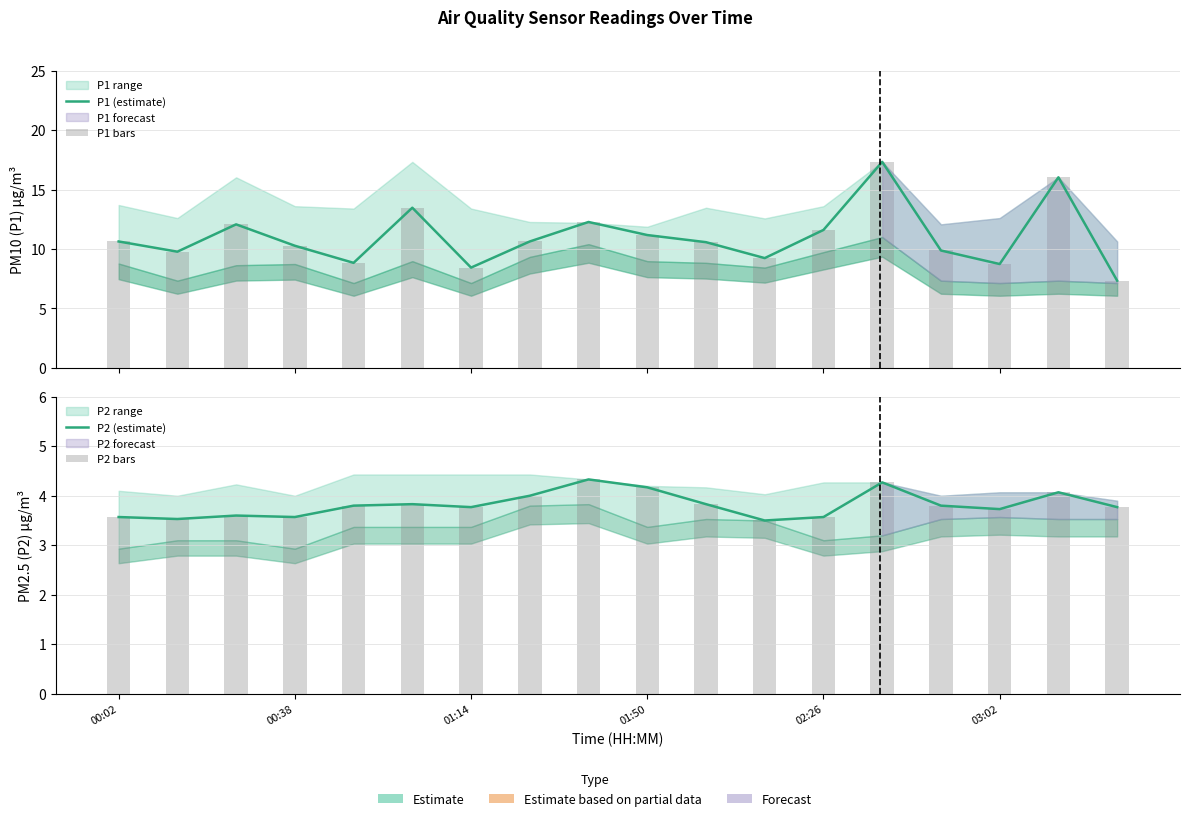

Reading left to right, extract all data points from this chart.

P1 (estimate): 10.6	9.8	12.1	10.3	8.8	13.5	8.4	10.6	12.3	11.2	10.6	9.2	11.6	17.3	9.9	8.7	16.0	7.3
P1 bars: 10.6	9.8	12.1	10.3	8.8	13.5	8.4	10.6	12.3	11.2	10.6	9.2	11.6	17.3	9.9	8.7	16.0	7.3
P2 (estimate): 3.6	3.5	3.6	3.6	3.8	3.8	3.8	4.0	4.3	4.2	3.8	3.5	3.6	4.3	3.8	3.7	4.1	3.8
P2 bars: 3.6	3.5	3.6	3.6	3.8	3.8	3.8	4.0	4.3	4.2	3.8	3.5	3.6	4.3	3.8	3.7	4.1	3.8